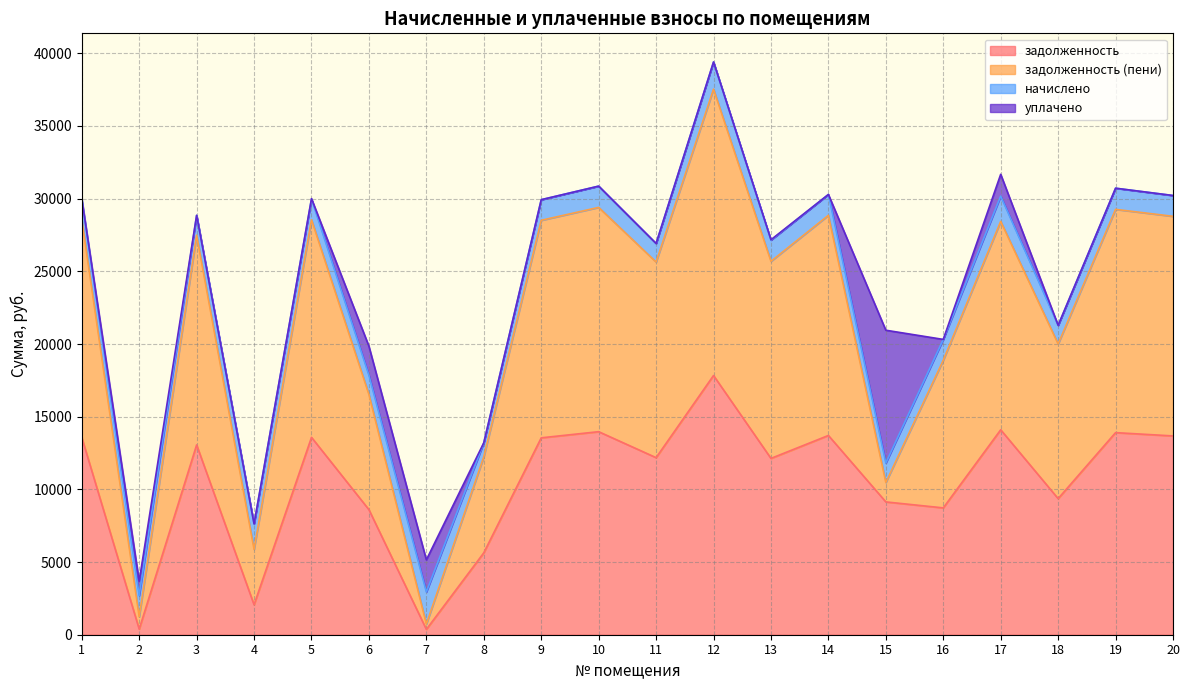

At which category is the sum across all series the highest?

12